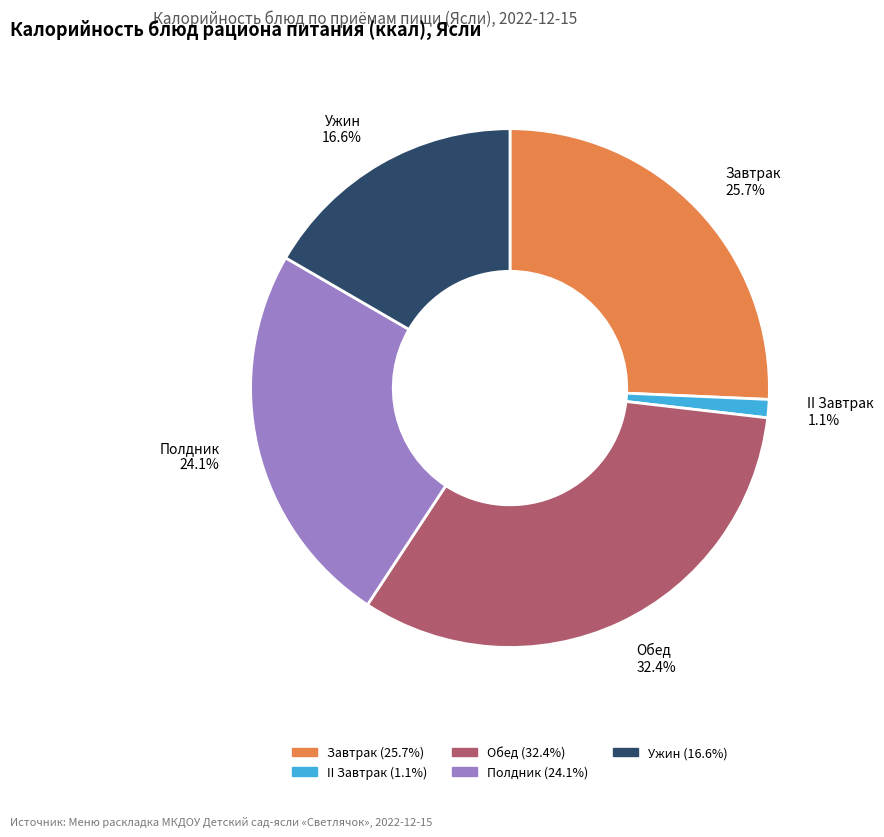

Does any single category account for the majority?

No